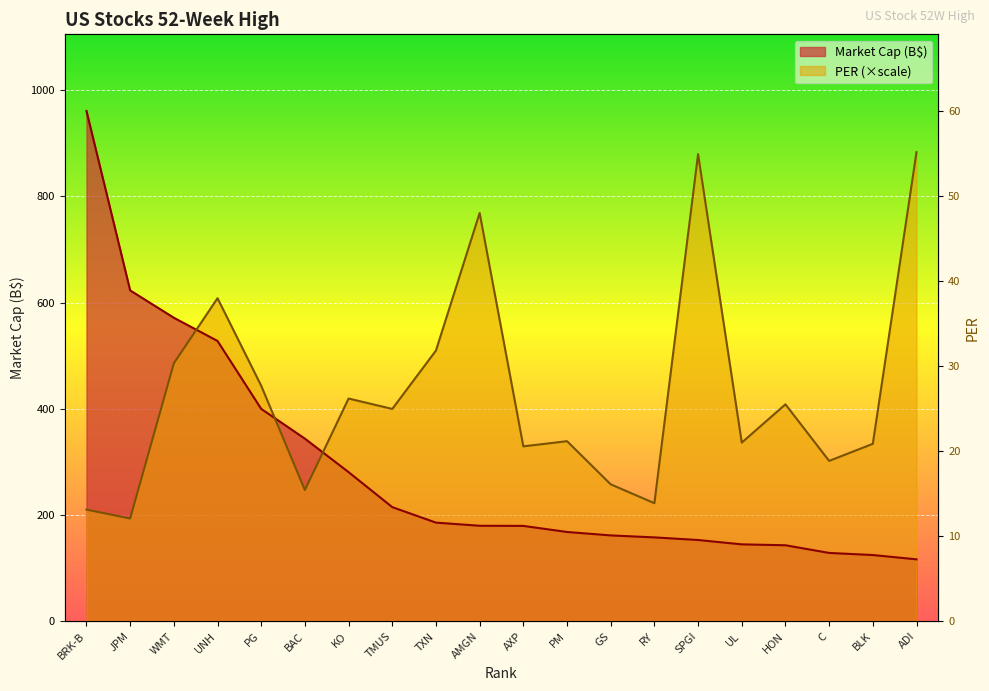

What is the difference between the second highest and minimum values in the PER series?

685.4